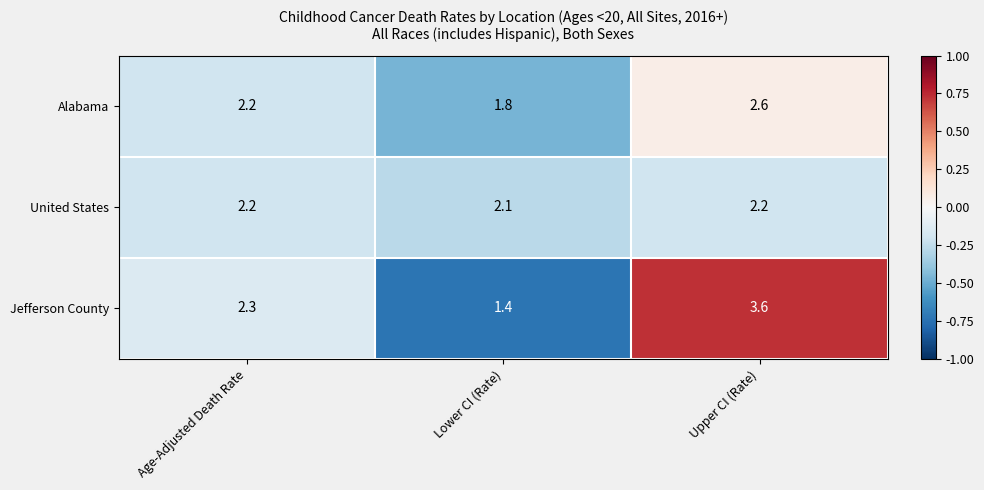

Where is Jefferson County nearest to the value 0?

Age-Adjusted Death Rate